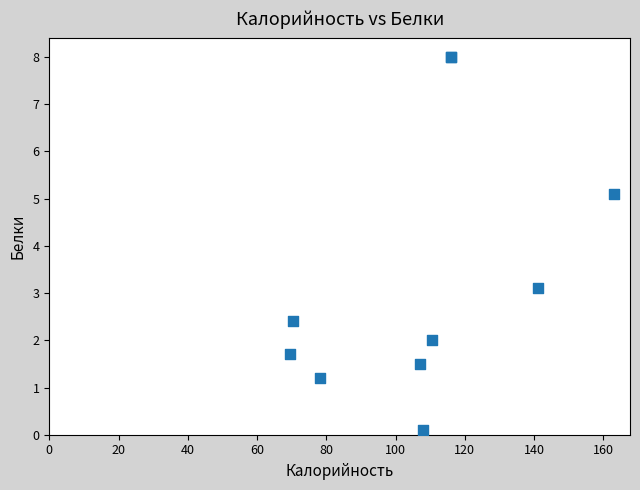

What Y value in the scatter plot is closest to 4?

3.1